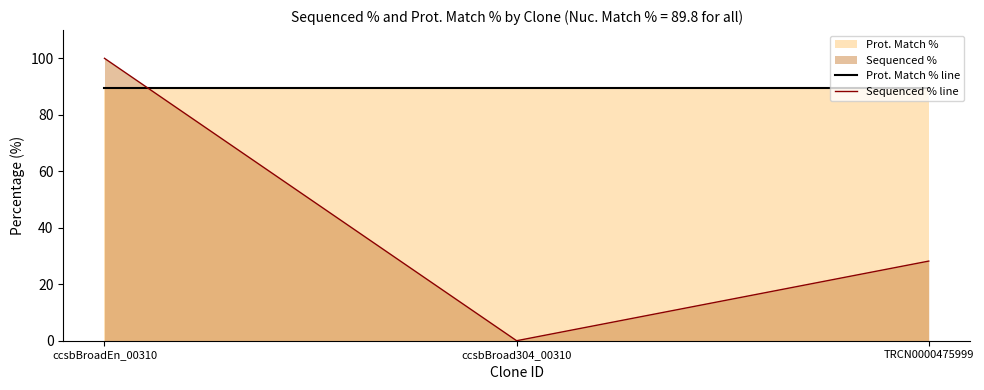

Which series has the largest total across all categories?

Prot. Match % line